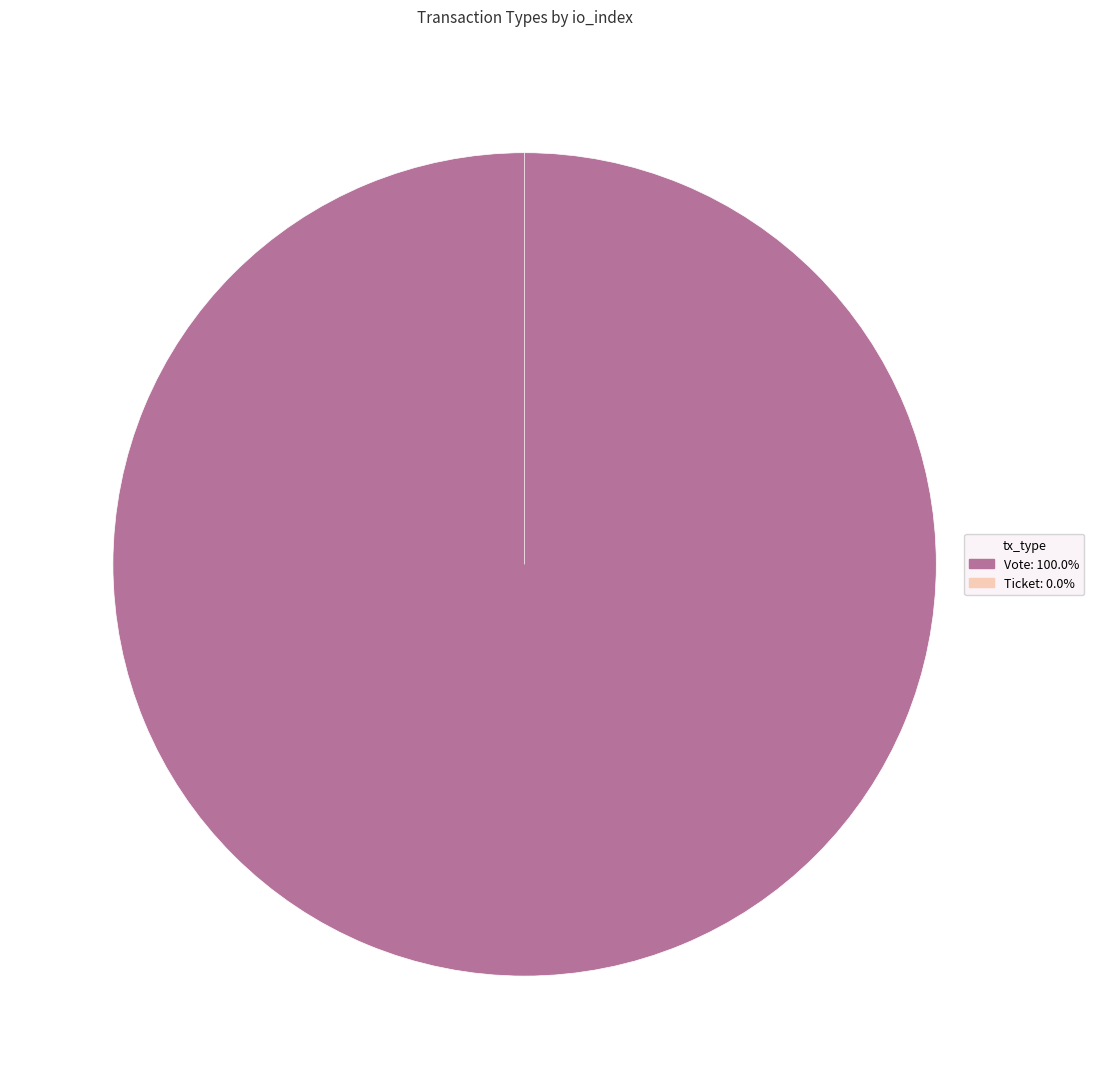

Which has a higher value, Vote (io_index=1) or Ticket (io_index=0)?

Vote (io_index=1)